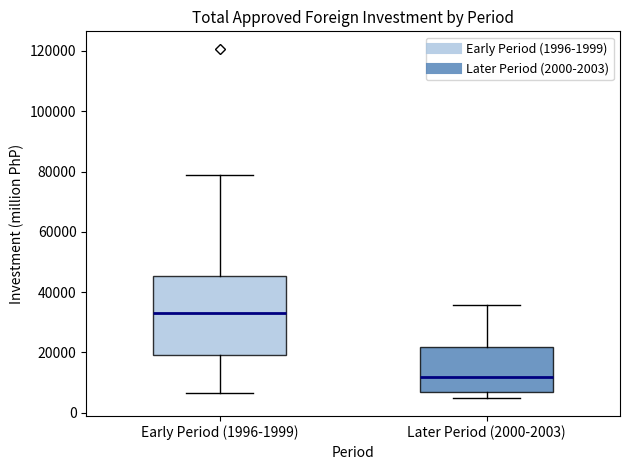

Which box's median line is the highest?

Early Period (1996-1999)